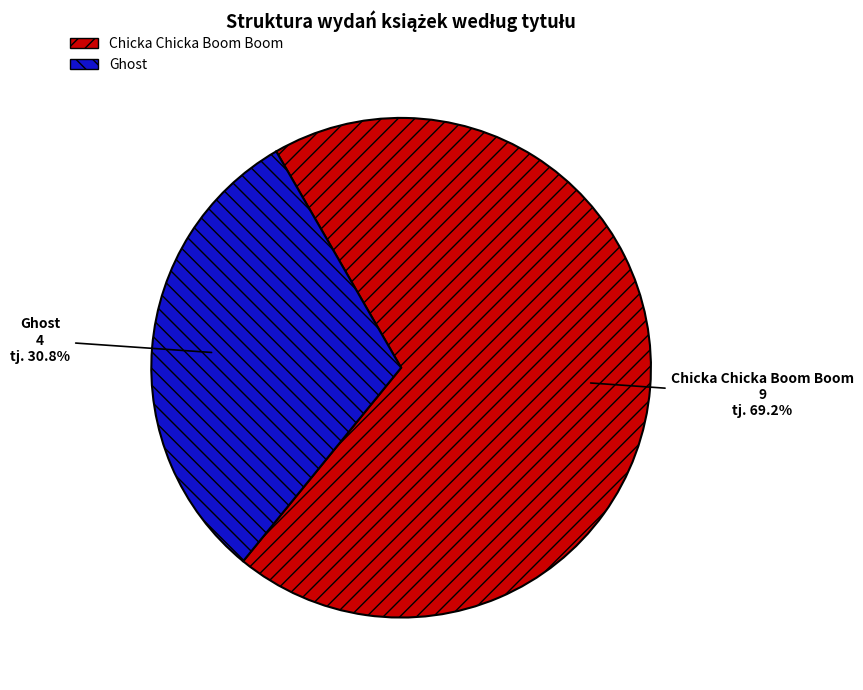

Which category has the smallest portion of the pie?

Ghost